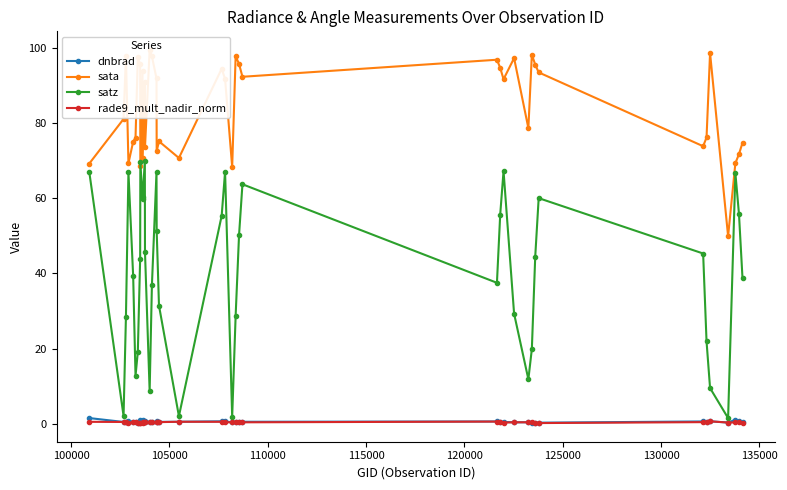

Reading left to right, list all the values displayed in this chart.

dnbrad: 1.5	0.5	0.5	0.9	0.5	0.4	0.3	0.4	1.0	0.5	1.0	0.8	0.5	0.6	0.5	0.6	0.7	0.5	0.6	0.7	0.7	0.4	0.6	0.5	0.6	0.6	0.5	0.5	0.4	0.4	0.4	0.3	0.3	0.6	0.6	0.7	0.4	1.1	0.8	0.4
sata: 69.2	81.0	97.9	69.3	75.0	76.1	97.4	95.5	68.5	93.7	70.8	90.8	73.5	99.4	97.7	91.8	72.5	75.1	70.7	94.4	91.7	68.3	97.7	95.7	92.3	96.8	94.6	91.6	97.2	78.6	98.2	95.5	93.4	73.8	76.1	98.6	49.9	69.3	71.7	74.7
satz: 66.9	2.1	28.5	66.9	39.2	12.7	19.1	43.9	69.7	59.7	60.2	70.0	45.7	8.7	36.8	67.0	51.3	31.4	2.0	55.3	67.0	1.9	28.7	50.2	63.7	37.5	55.6	67.2	29.3	11.9	19.9	44.5	60.0	45.3	21.9	9.5	1.5	66.7	55.8	38.6
rade9_mult_nadir_norm: 0.5	0.5	0.5	0.3	0.4	0.4	0.3	0.3	0.3	0.3	0.4	0.6	0.4	0.6	0.5	0.4	0.5	0.5	0.6	0.5	0.5	0.4	0.5	0.5	0.4	0.6	0.4	0.4	0.4	0.4	0.4	0.3	0.2	0.5	0.5	0.7	0.4	0.4	0.5	0.3